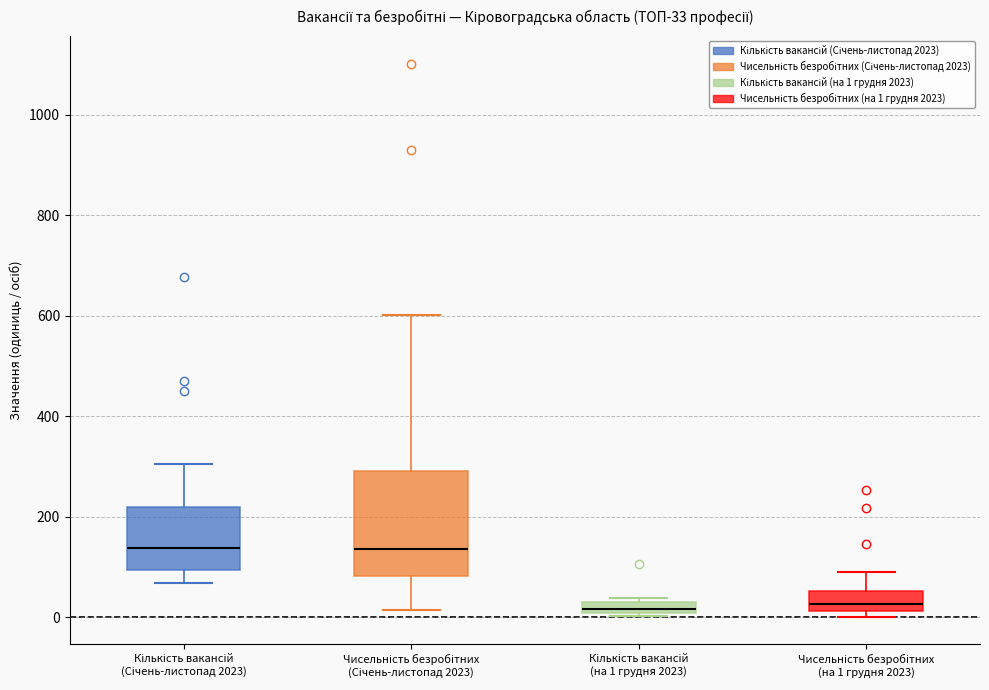

Which box is the tallest, from its lower edge to its upper edge?

Чисельність безробітних (Січень-листопад 2023)